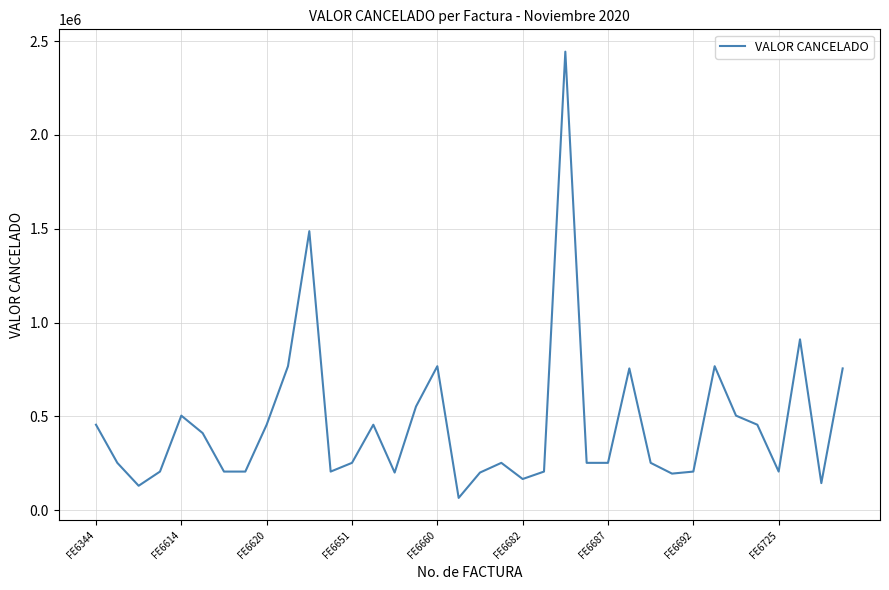

What is the difference between the maximum and minimum values?

2379300